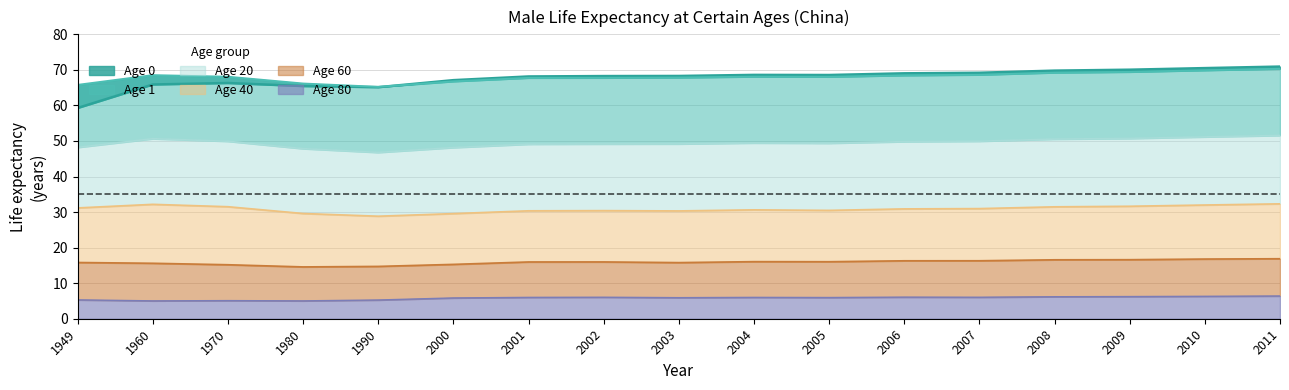

Between 1960 and 2011, which series saw the biggest shift?

age_0